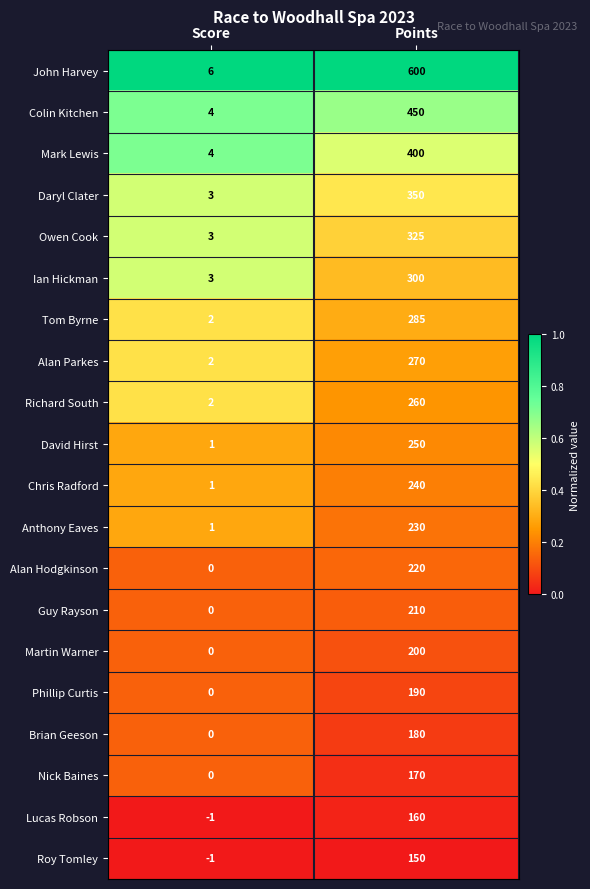

Count the number of data series in this chart.

20